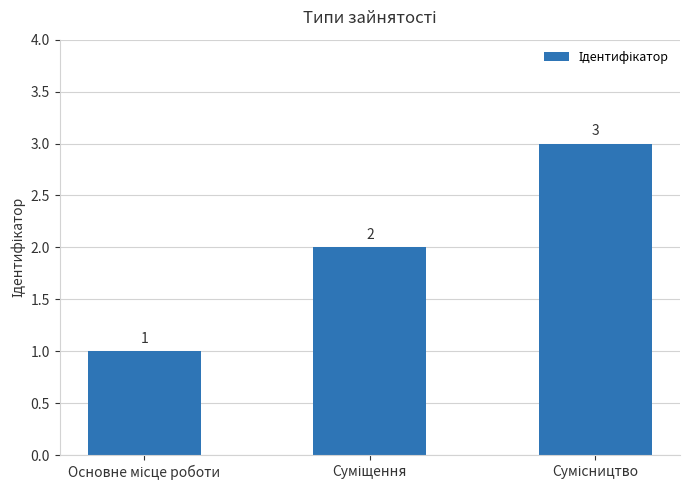

How many values are between 1 and 3?

3